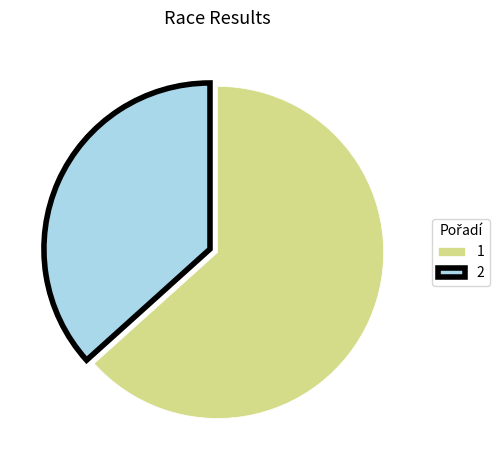

Which category has the biggest portion of the pie?

1